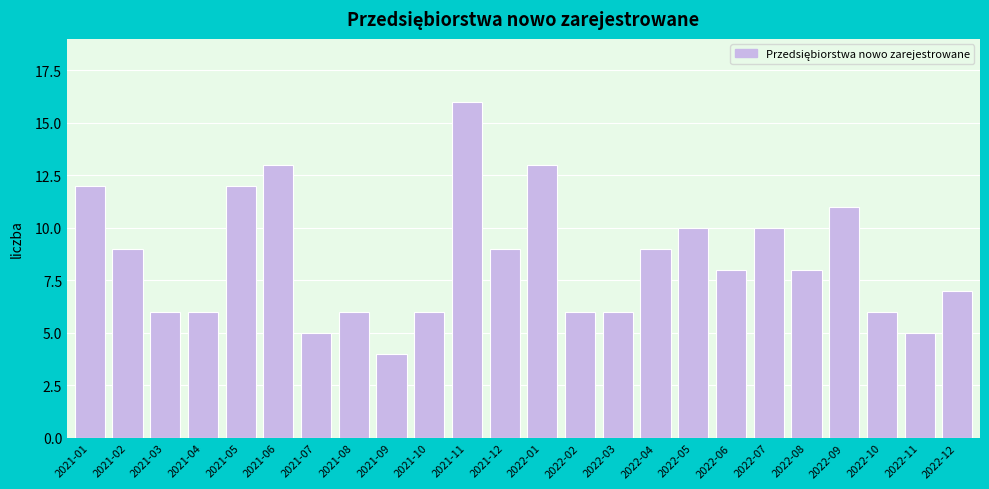

Reading left to right, transcribe all the data shown in this chart.

2021-01=12	2021-02=9	2021-03=6	2021-04=6	2021-05=12	2021-06=13	2021-07=5	2021-08=6	2021-09=4	2021-10=6	2021-11=16	2021-12=9	2022-01=13	2022-02=6	2022-03=6	2022-04=9	2022-05=10	2022-06=8	2022-07=10	2022-08=8	2022-09=11	2022-10=6	2022-11=5	2022-12=7